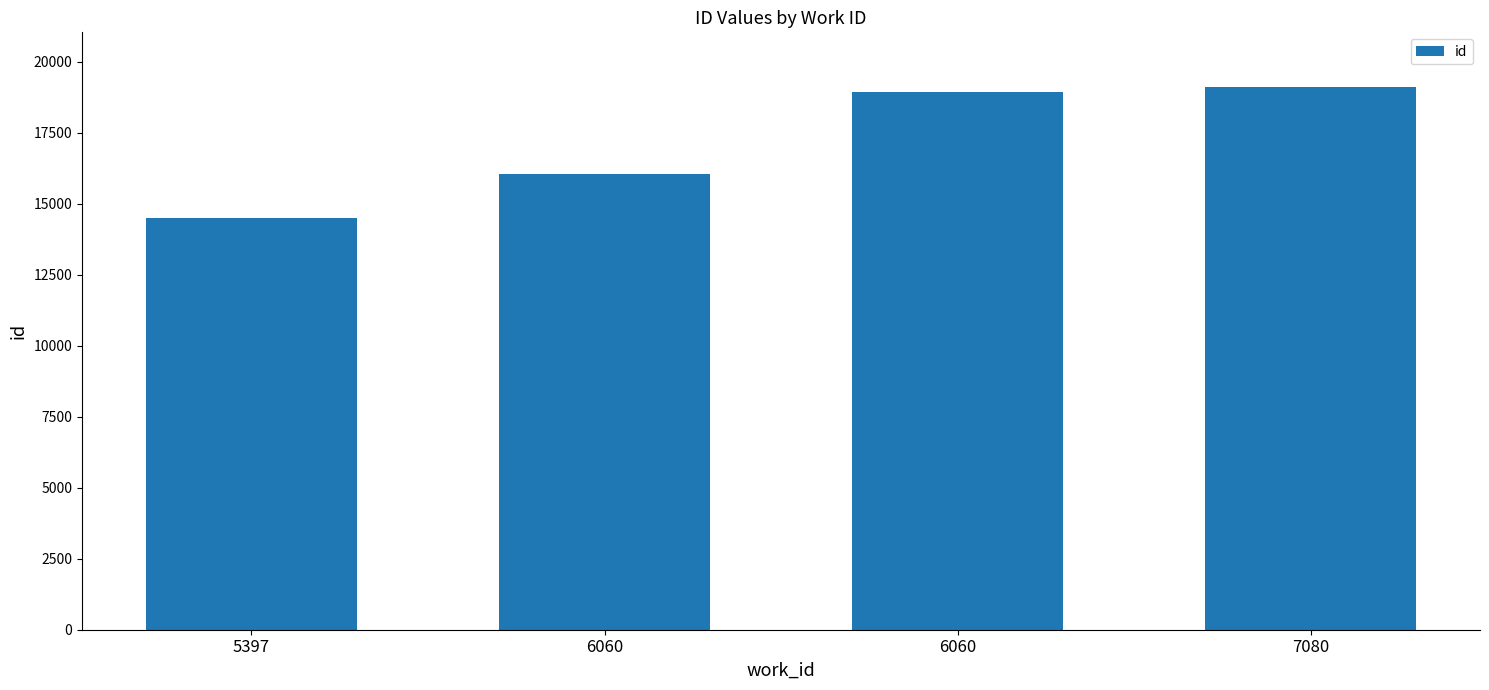

What is the sum of the values at 5397 and 7080?

33619